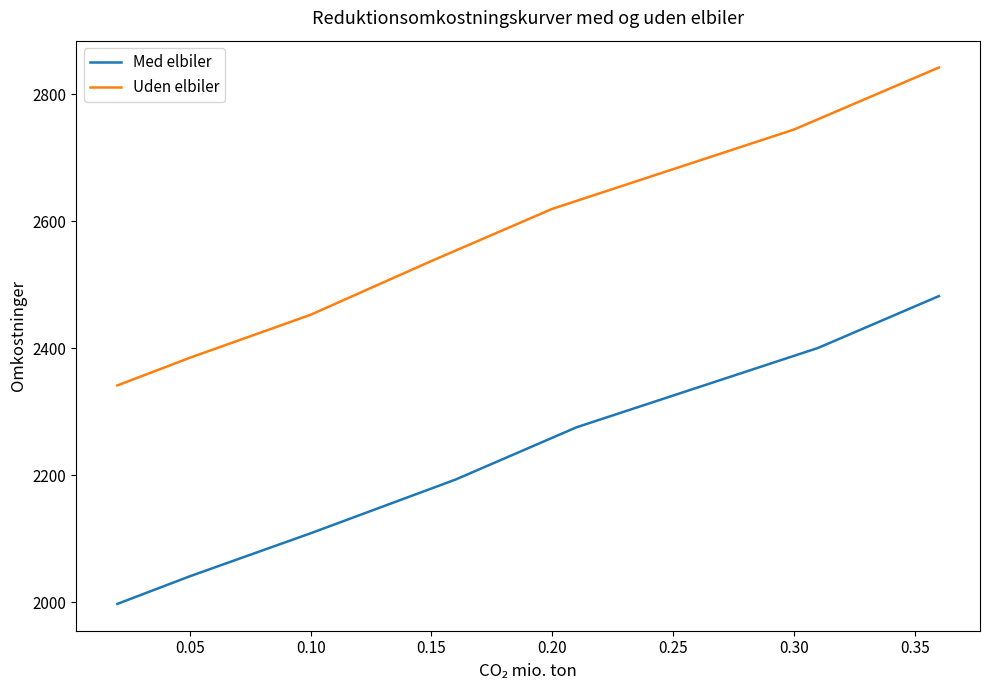

List the series in order of their peak value, lowest first.

Med elbiler, Uden elbiler